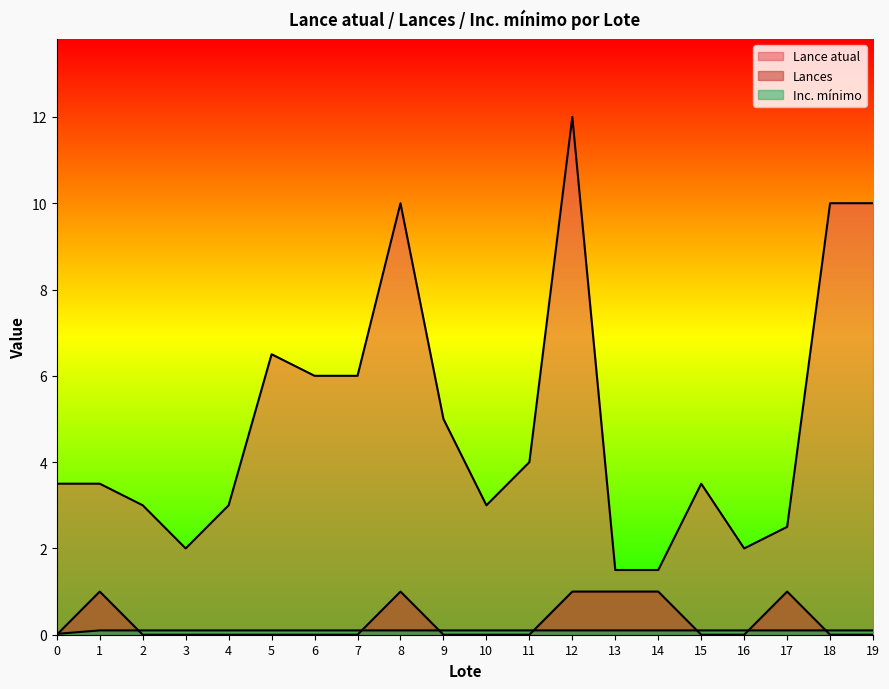

The Inc. mínimo series shows 0.1 at 5. True or false?

True